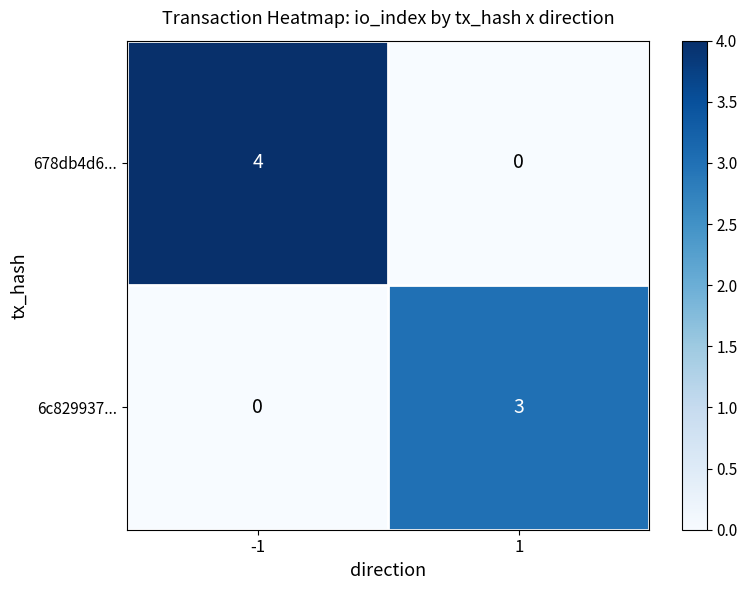

Which series has the widest spread of values?

678db4d6...